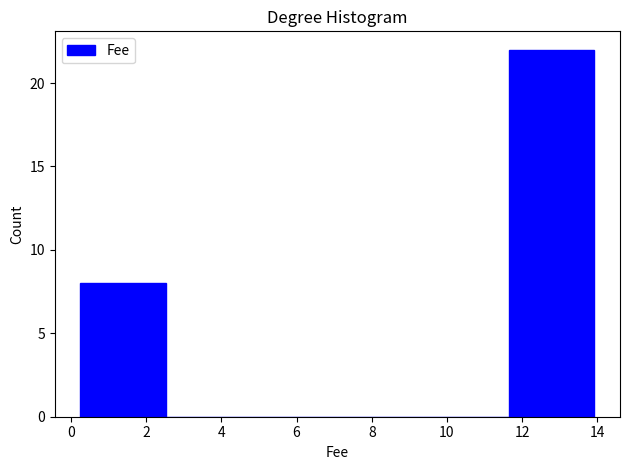

Which range on the x-axis has the tallest bar?

11.6 to 14.0